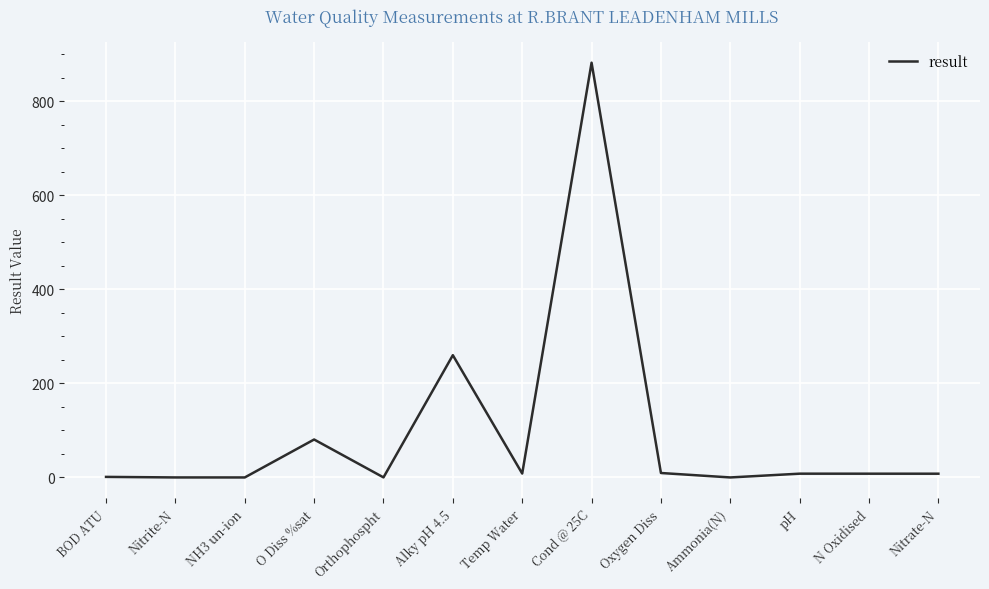

What is the sum of the values at pH and O Diss %sat?

88.7